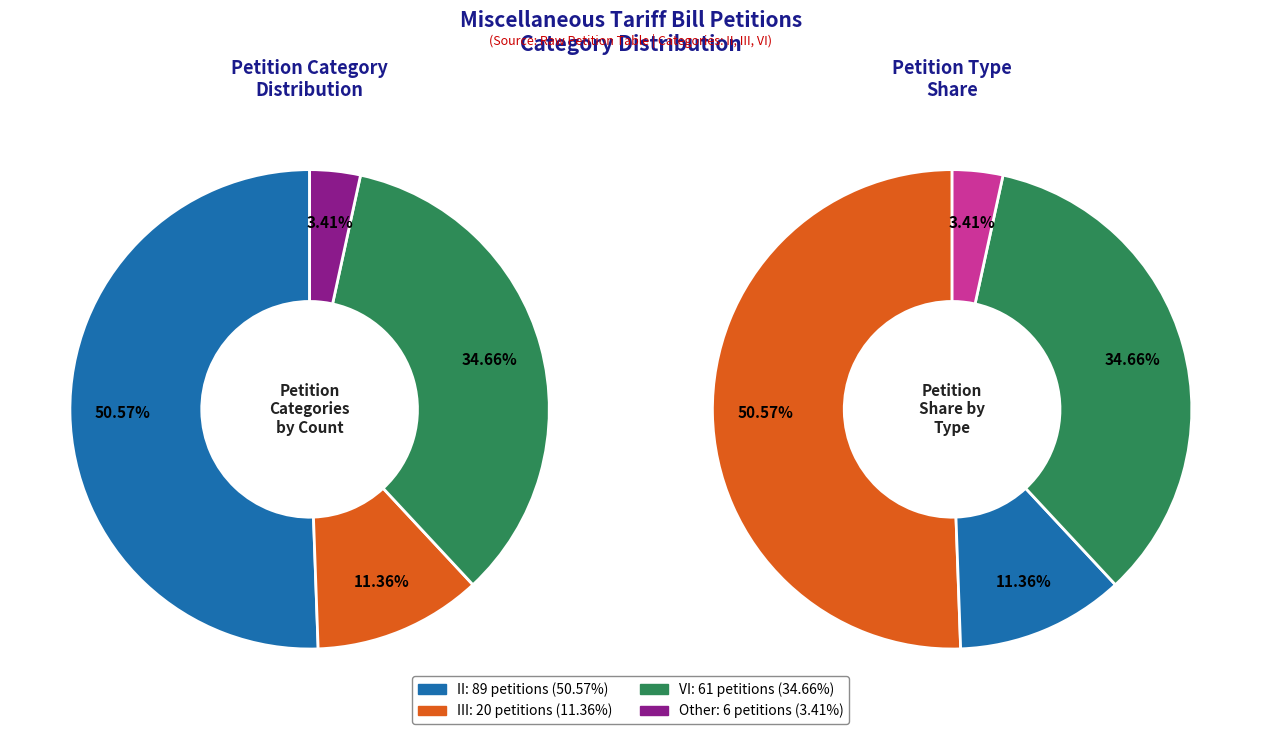

Between II and VI, which is larger?

II